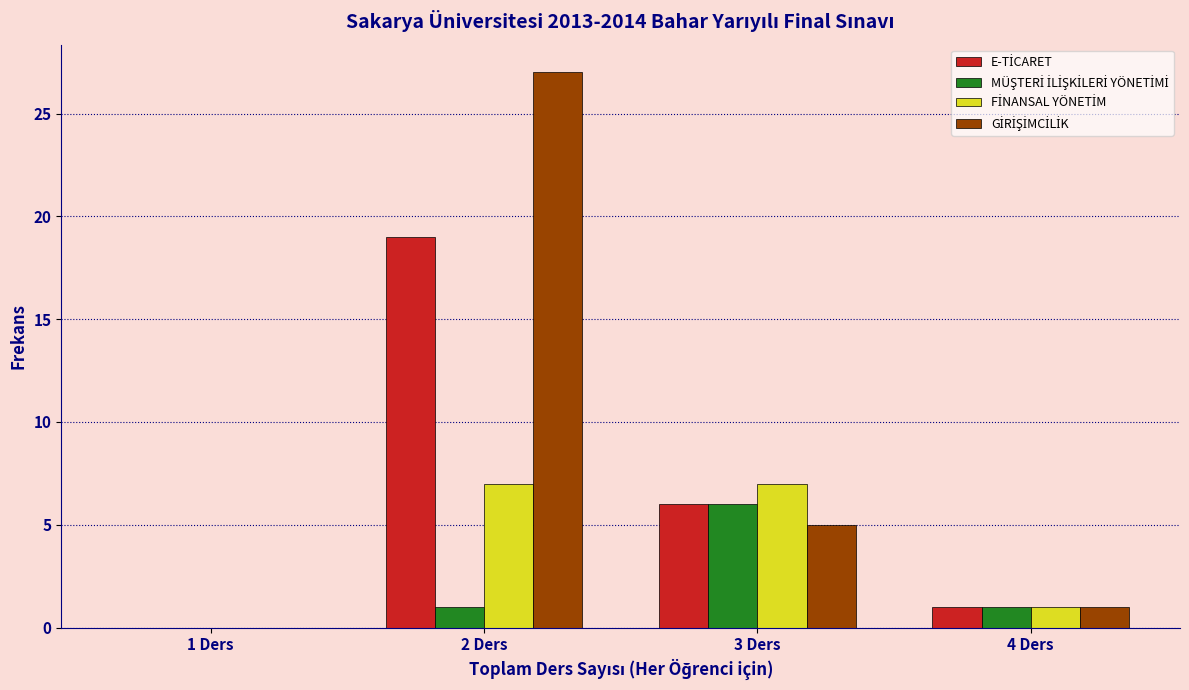

What is the greatest value displayed?

27